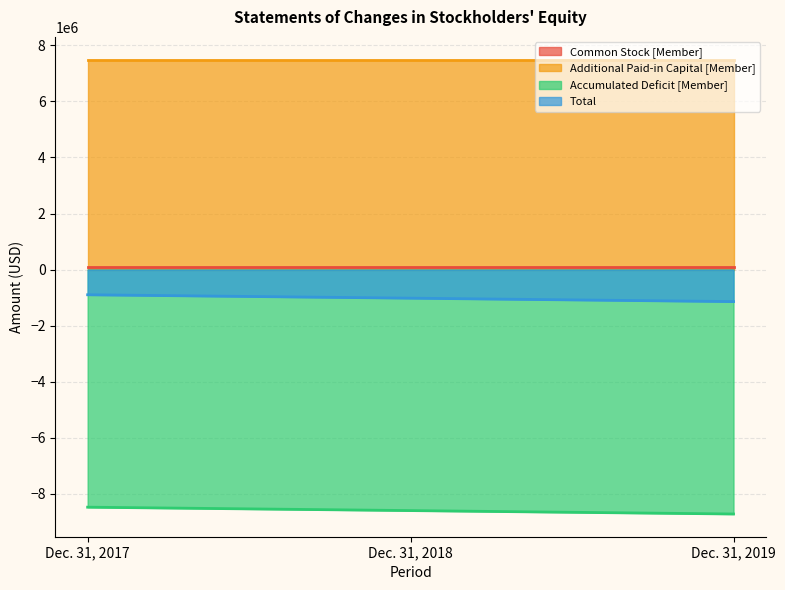

The value of Total at Dec. 31, 2018 is -1457719. True or false?

False